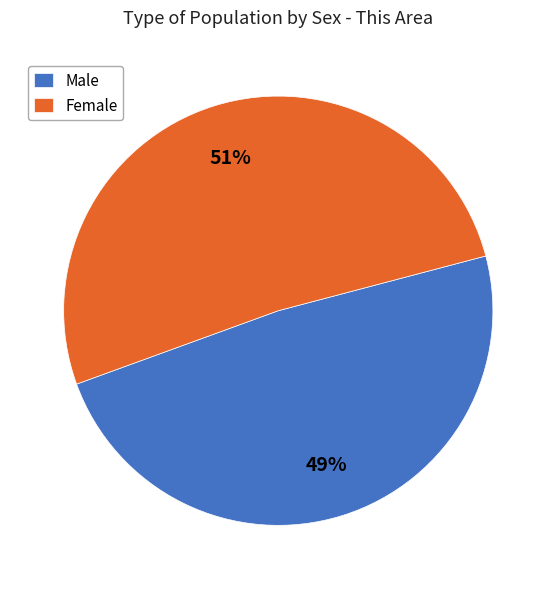

The Male slice represents 35% of the pie. True or false?

False